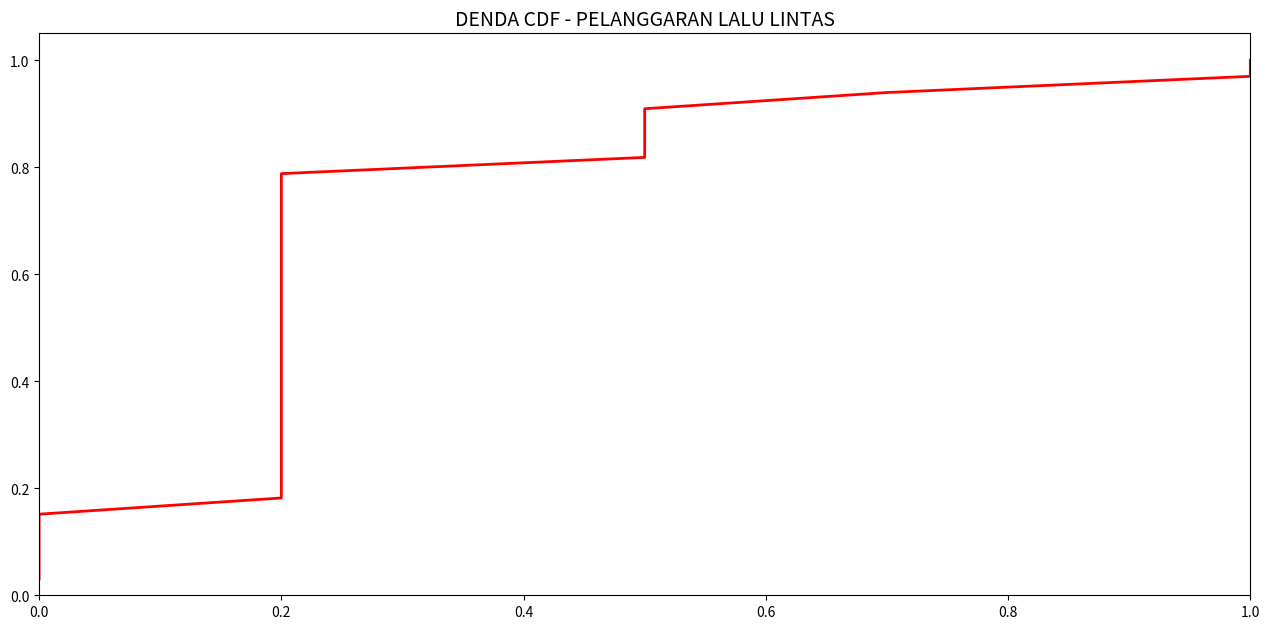

What is the sum of the values at 7 and 24?

1.0